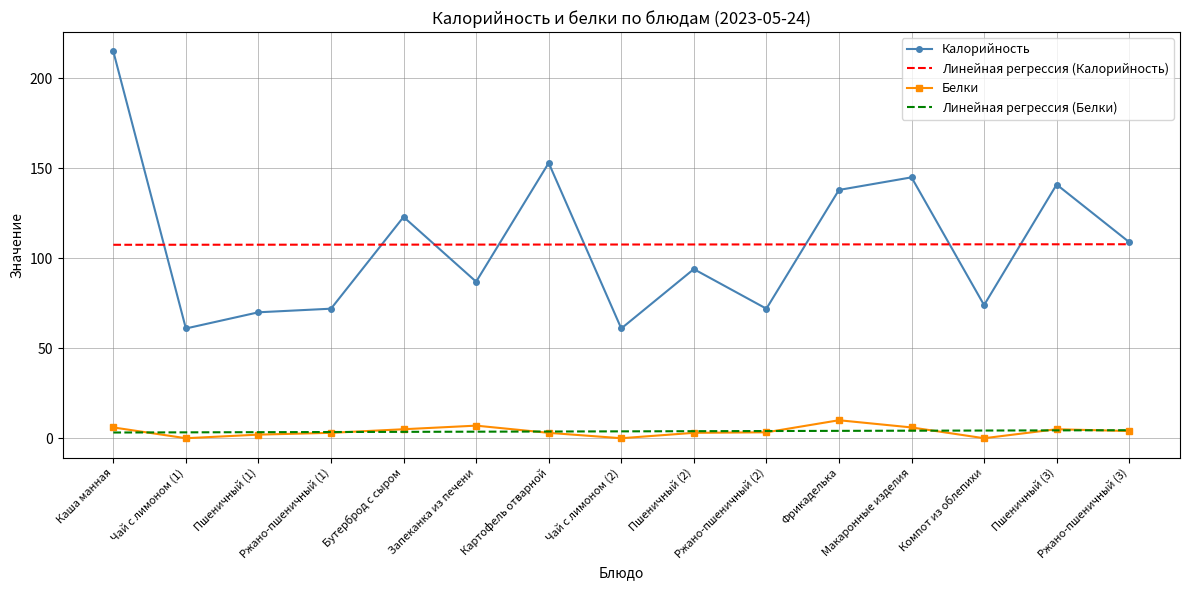

At how many categories does at least one series exceed 87?

15